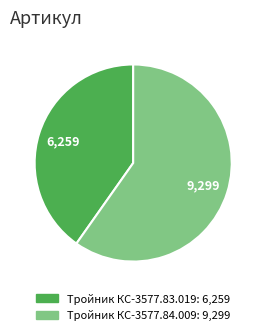

True or false: Тройник КС-3577.83.019 accounts for 29% of the total.

False